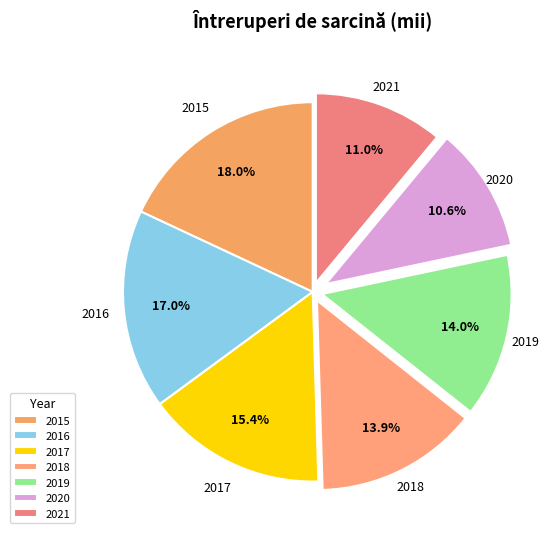

Is there a majority slice in this chart?

No